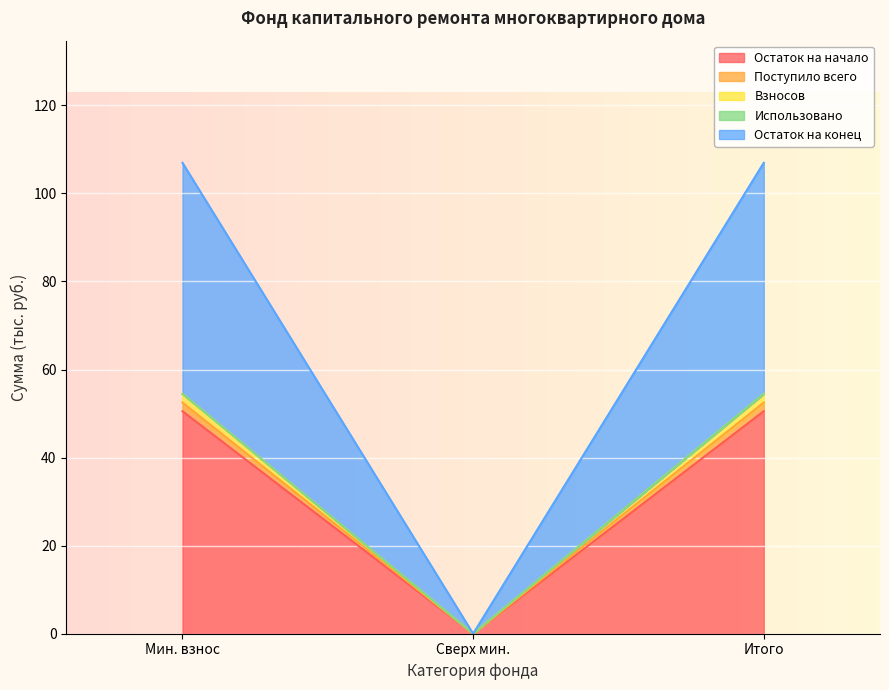

Does the chart display data point markers on the line(s)?

No